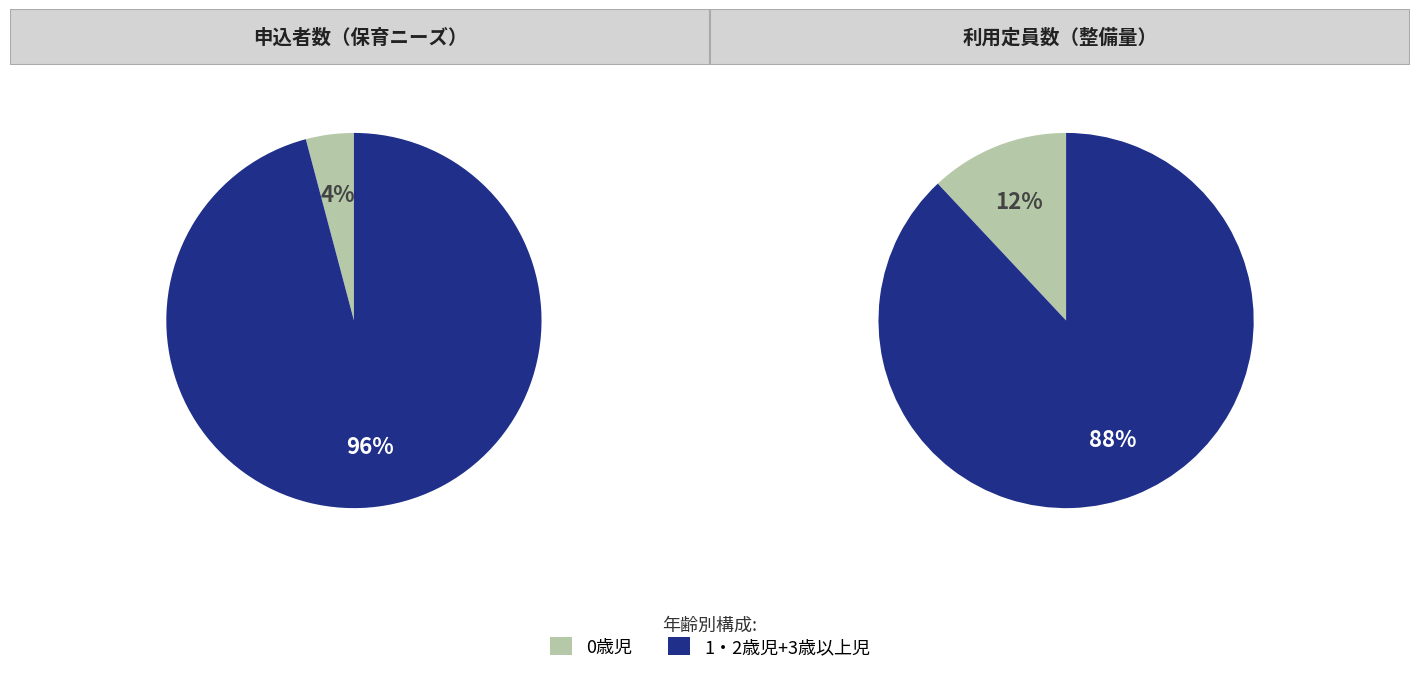

Does 0歳児 represent more than half of the total?

No